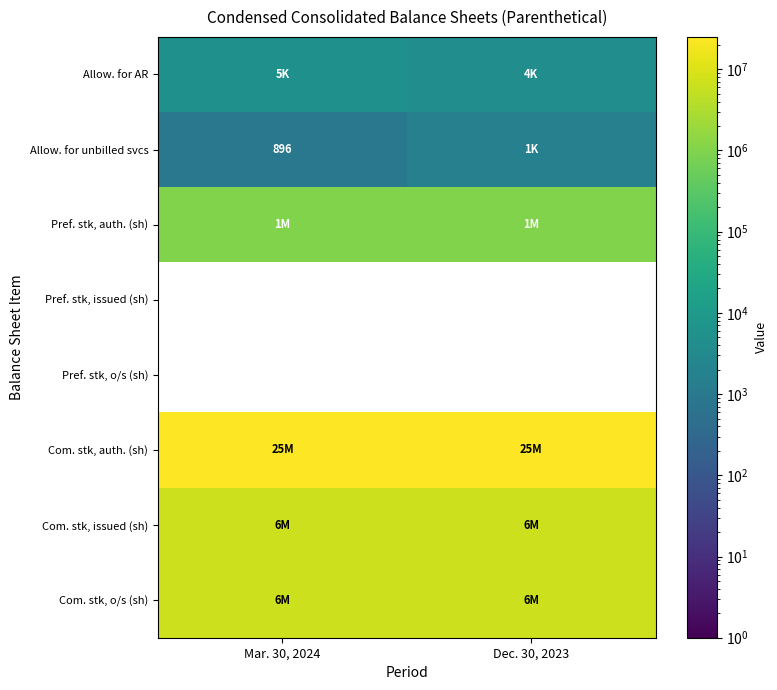

How many categories are shown in the chart?

2